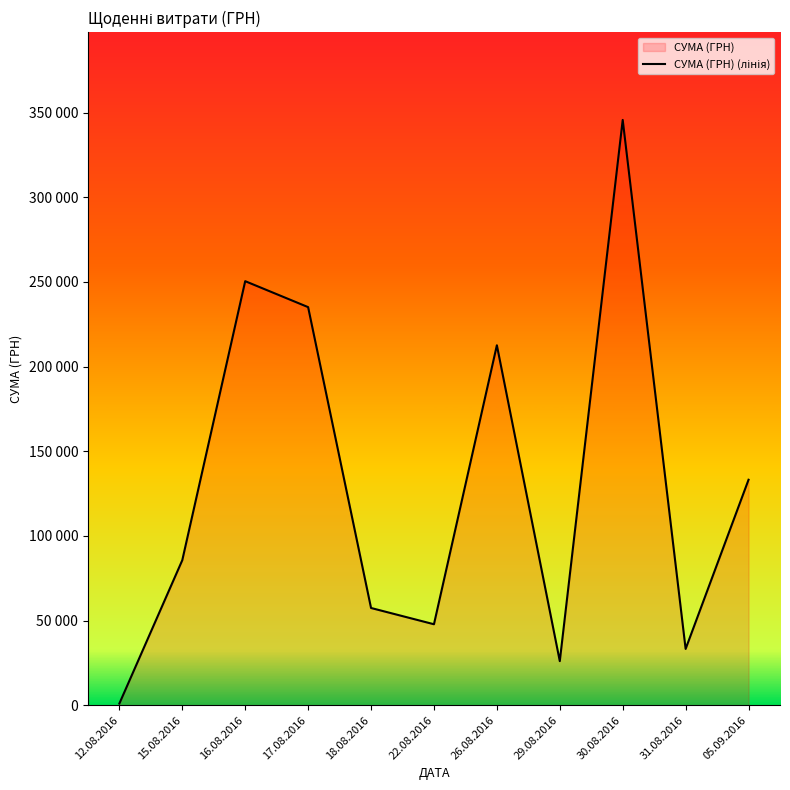

What is the difference between the second highest and second lowest values?

224405.9